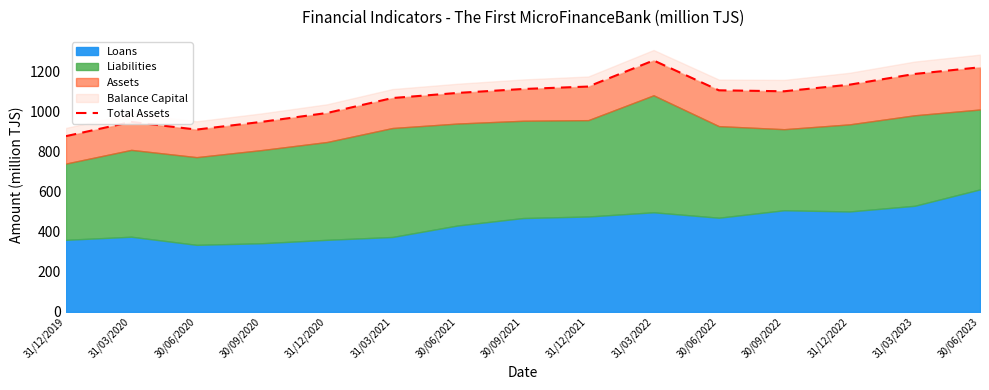

Which label corresponds to the smallest value in the chart?

31/12/2019